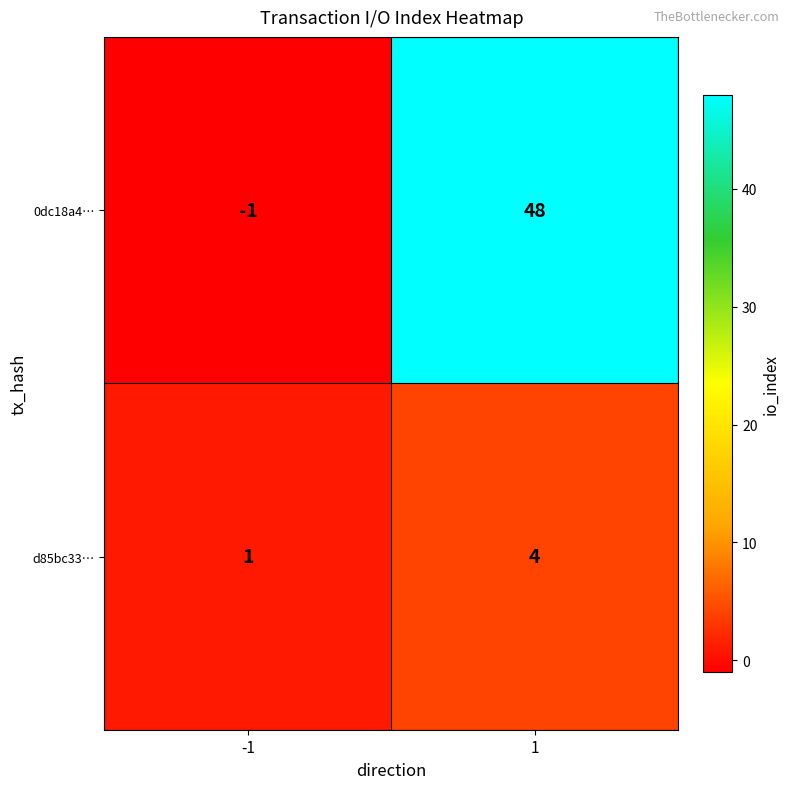

At how many categories does at least one series exceed 47?

1